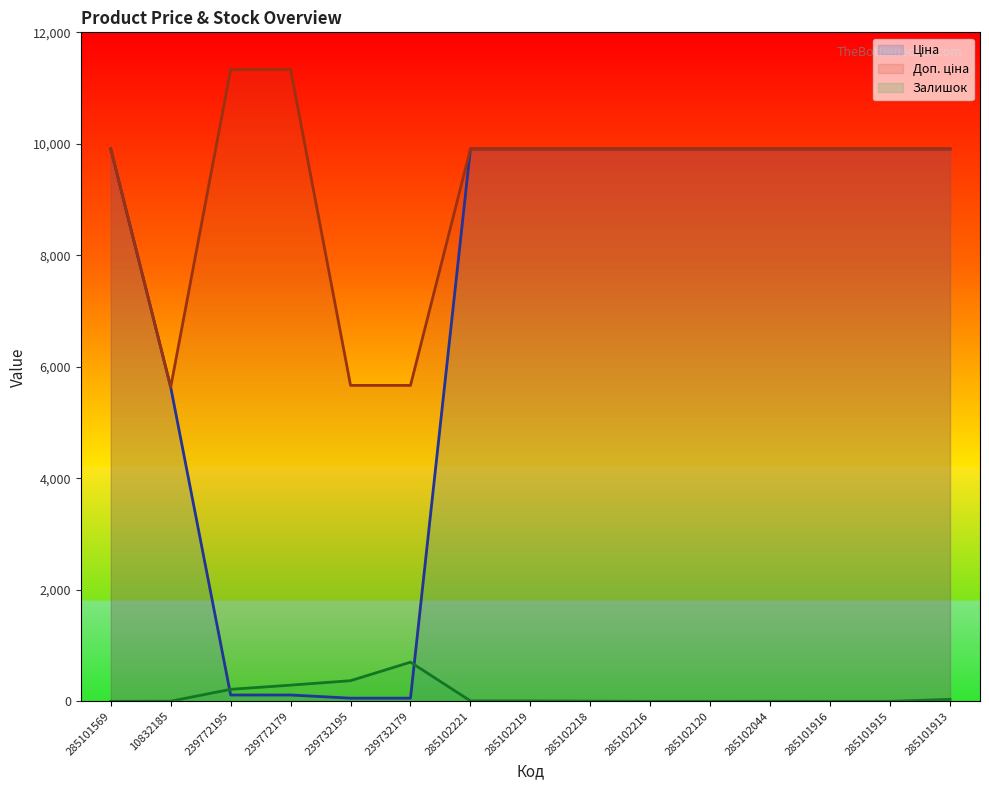

At 239772179, list the series in order from largest to smallest.

Доп. ціна, Залишок, Ціна